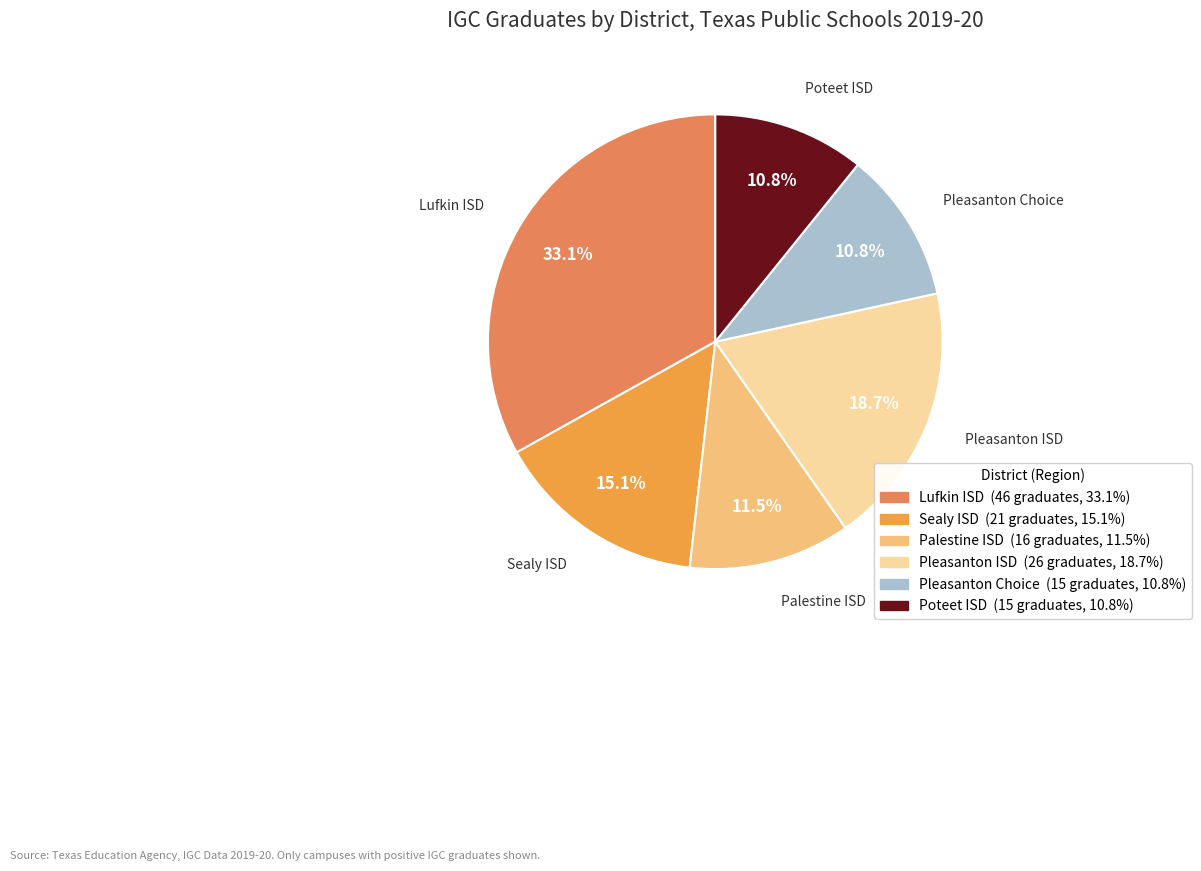

Which category has the biggest portion of the pie?

Lufkin ISD